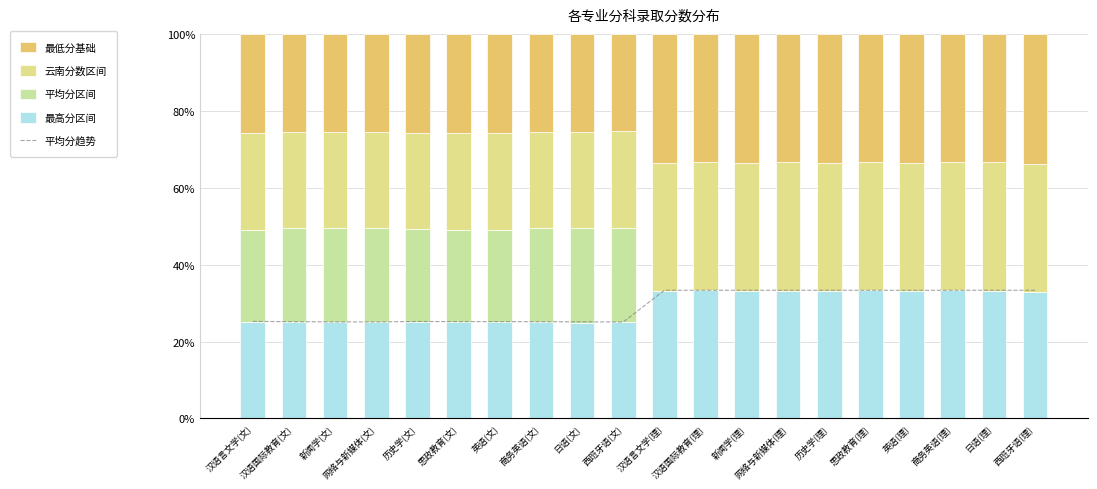

True or false: 平均分区间 has a value of 31.6 at 思政教育(文).

False